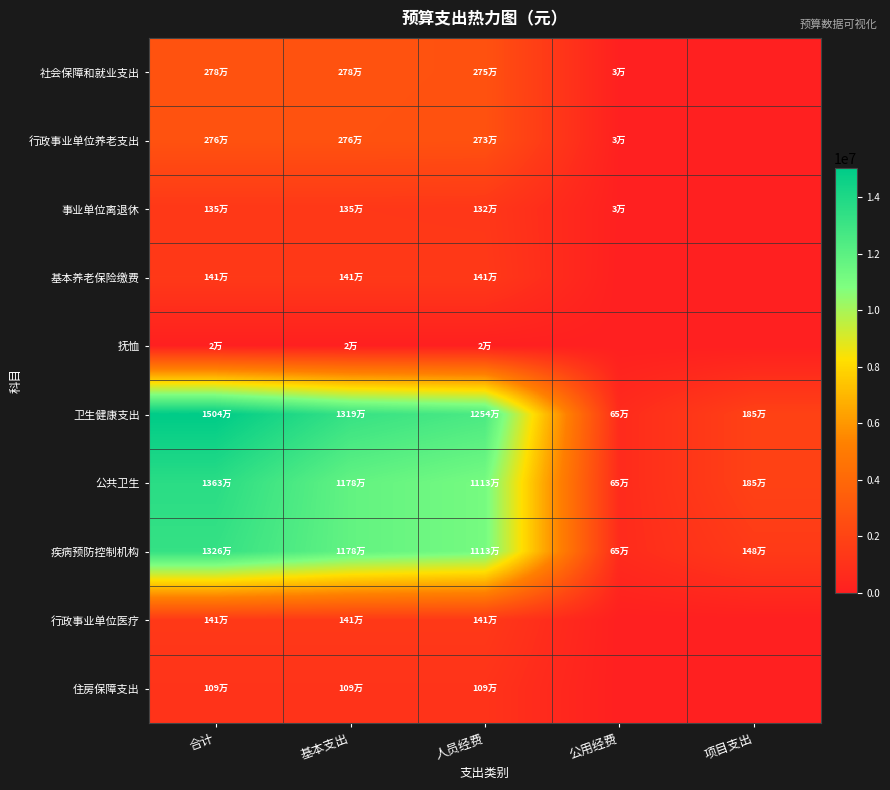

Count the number of data series in this chart.

10